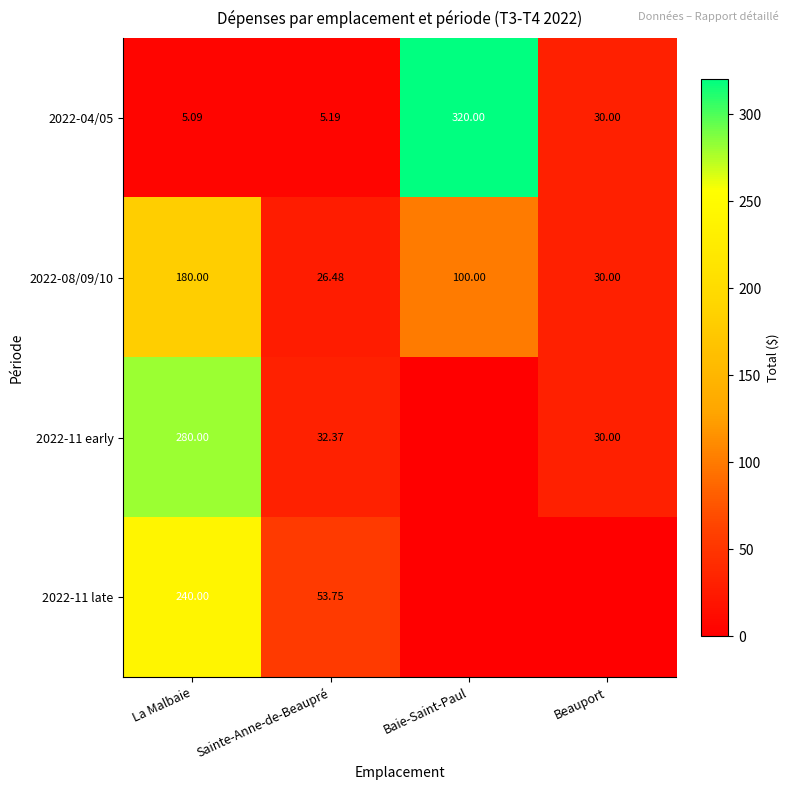

Is the value of 2022-08/09/10 at La Malbaie greater than the value of 2022-11 early at Beauport?

Yes